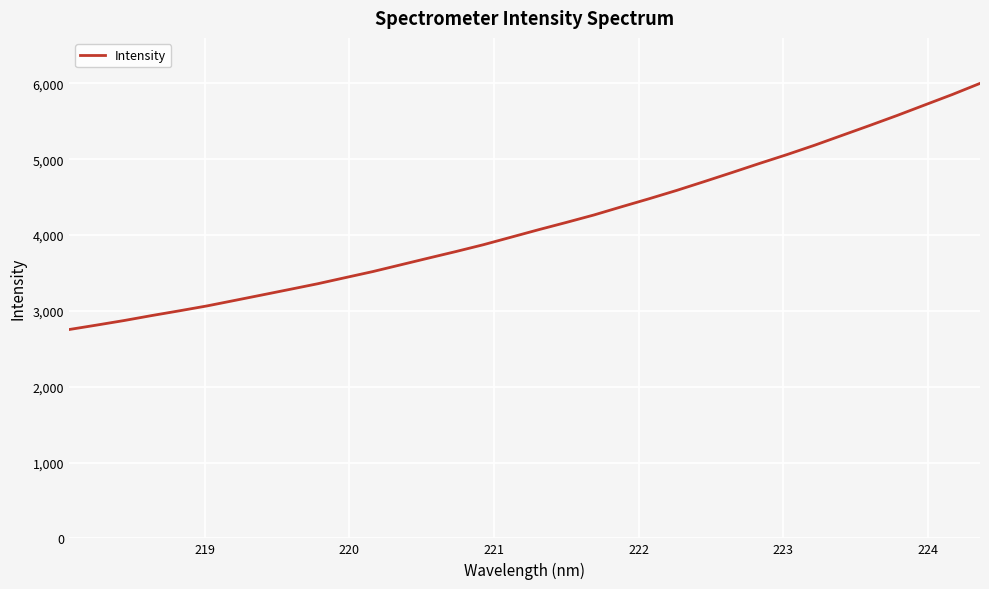

What is the greatest value displayed?

6000.4